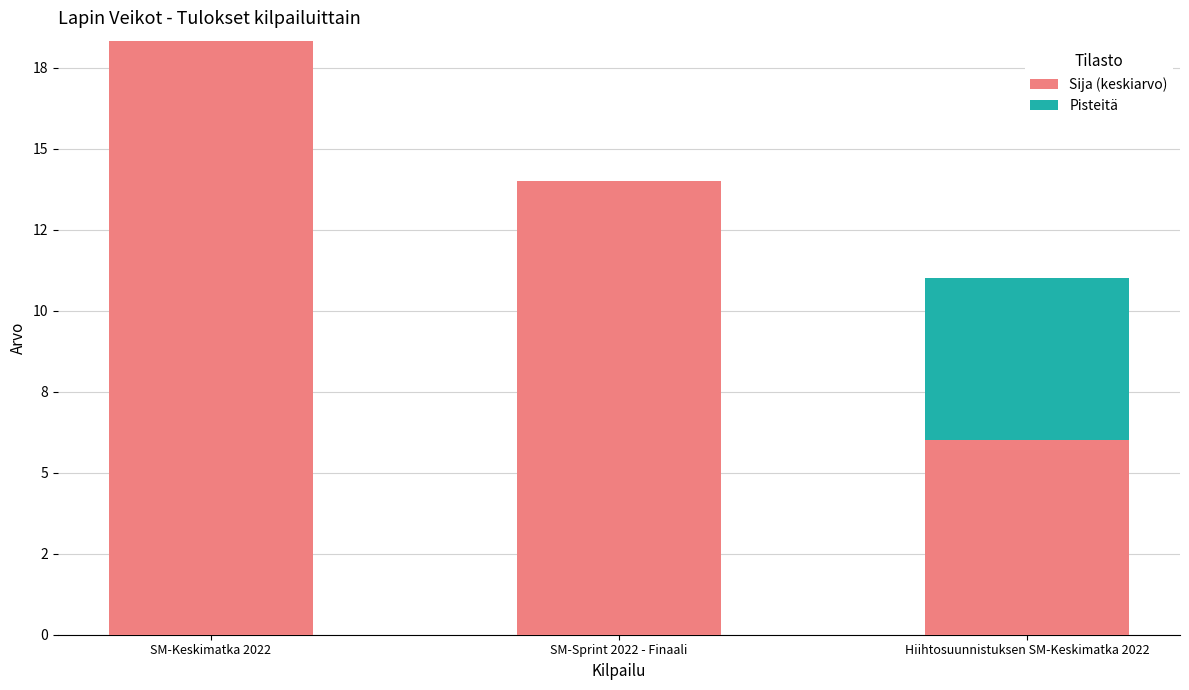

Which series changed the most between SM-Keskimatka 2022 and SM-Sprint 2022 - Finaali?

Sija (keskiarvo)